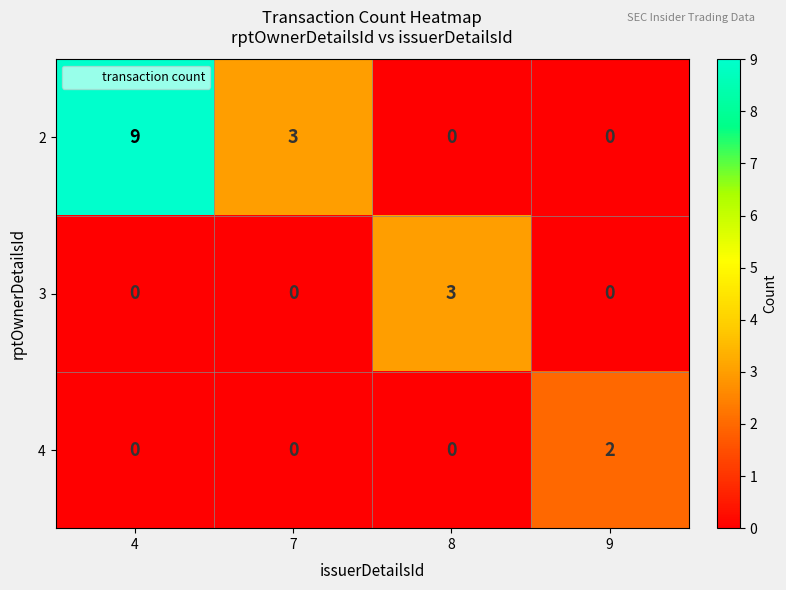

How many positive values does the 4 series have?

1